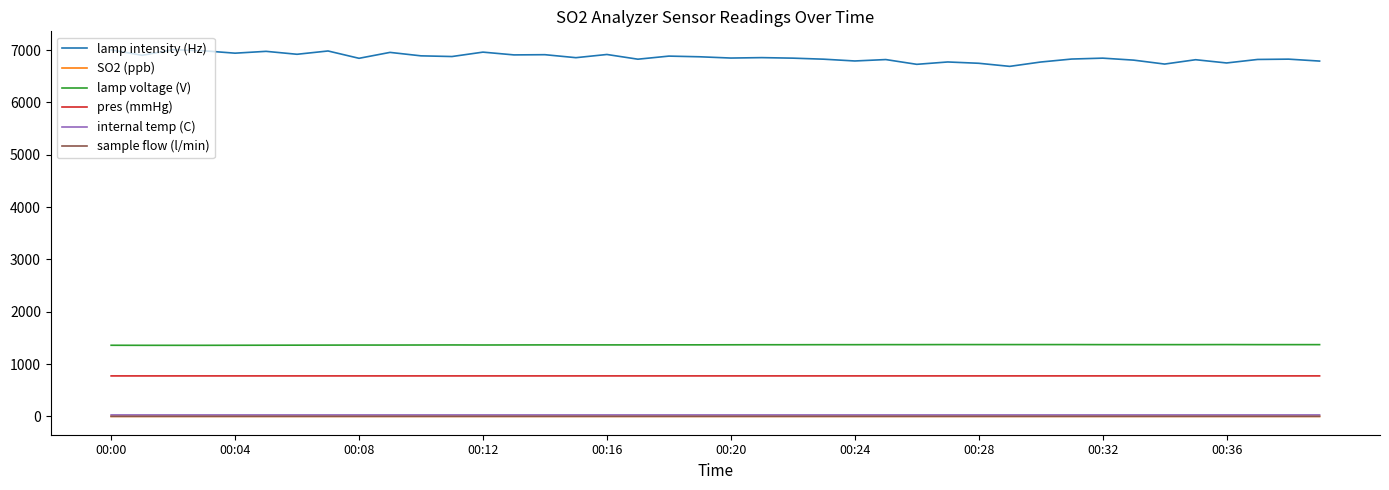

True or false: internal temp (C) and pres (mmHg) intersect in this chart.

False